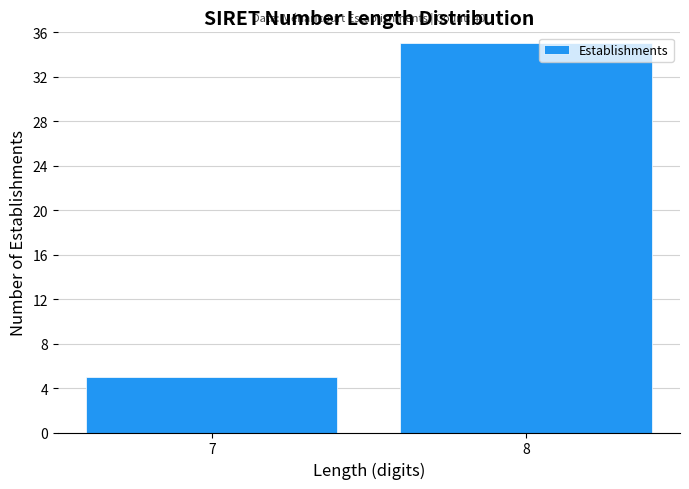

Reading left to right, extract all data points from this chart.

5	35